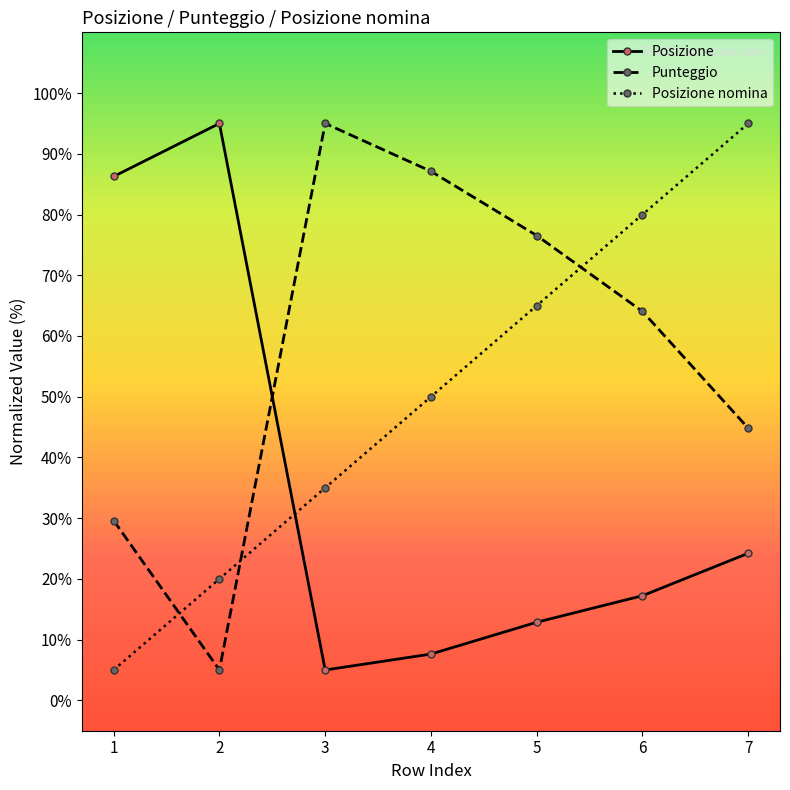

At 5, list the series in order from largest to smallest.

Punteggio, Posizione nomina, Posizione